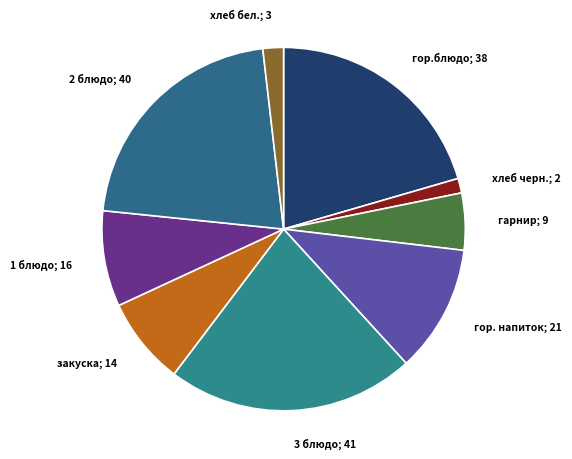

Is there a majority slice in this chart?

No